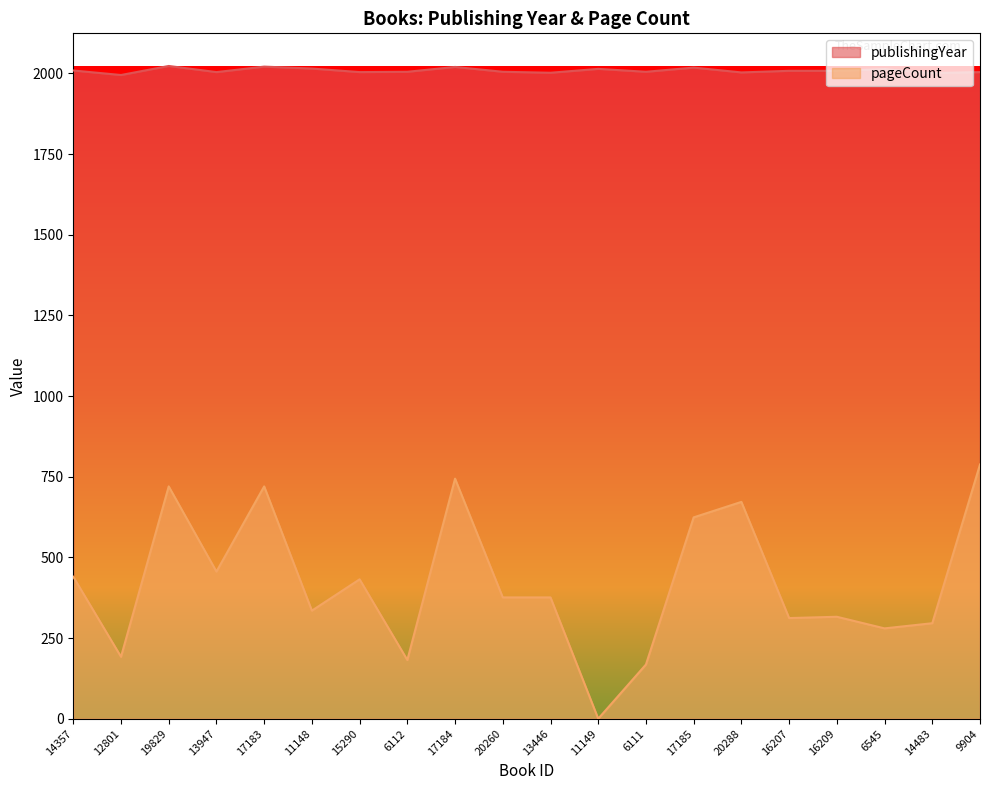

True or false: pageCount and publishingYear intersect in this chart.

False